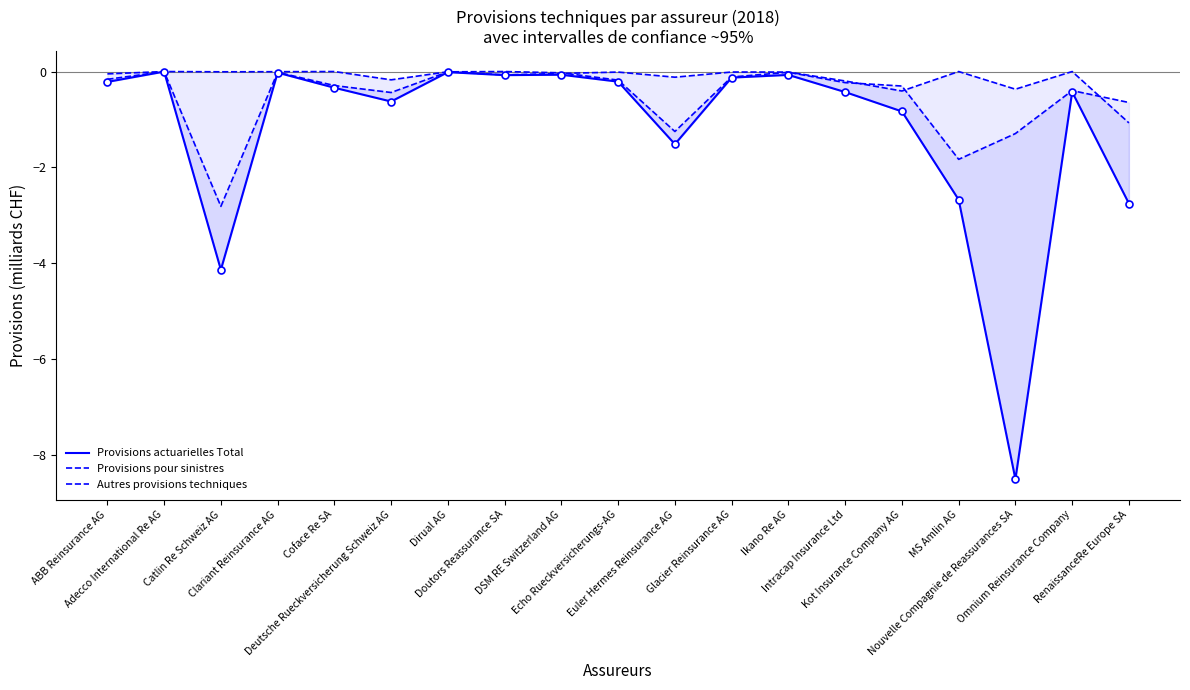

Where do Autres provisions techniques and Provisions pour sinistres first cross each other?

Dirual AG and Doutors Reassurance SA